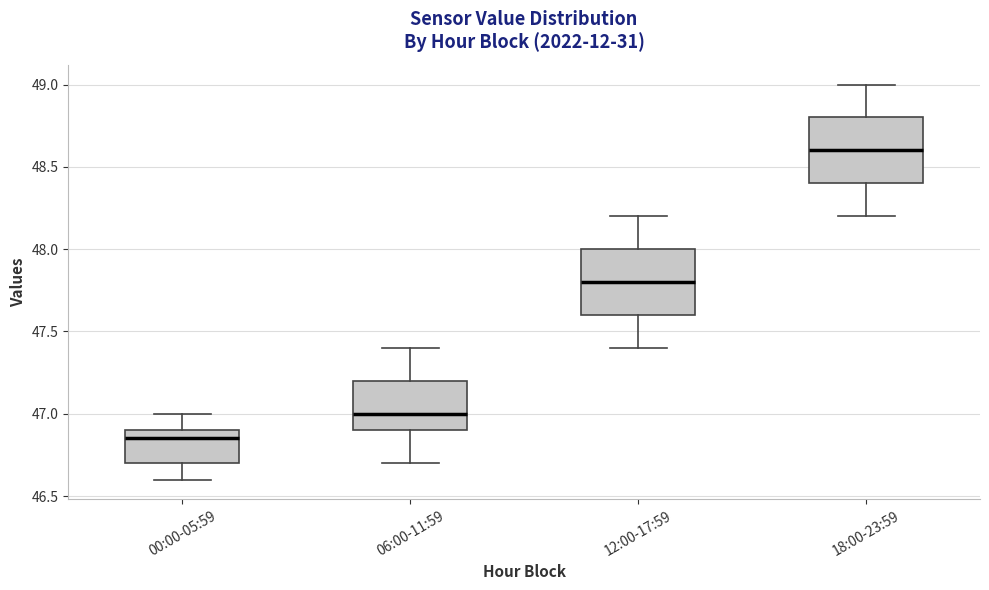

Where does the upper whisker of the box for 00:00-05:59 end on the y-axis? The values are not printed on the chart, so give them approximately, as read against the axis.

47.00